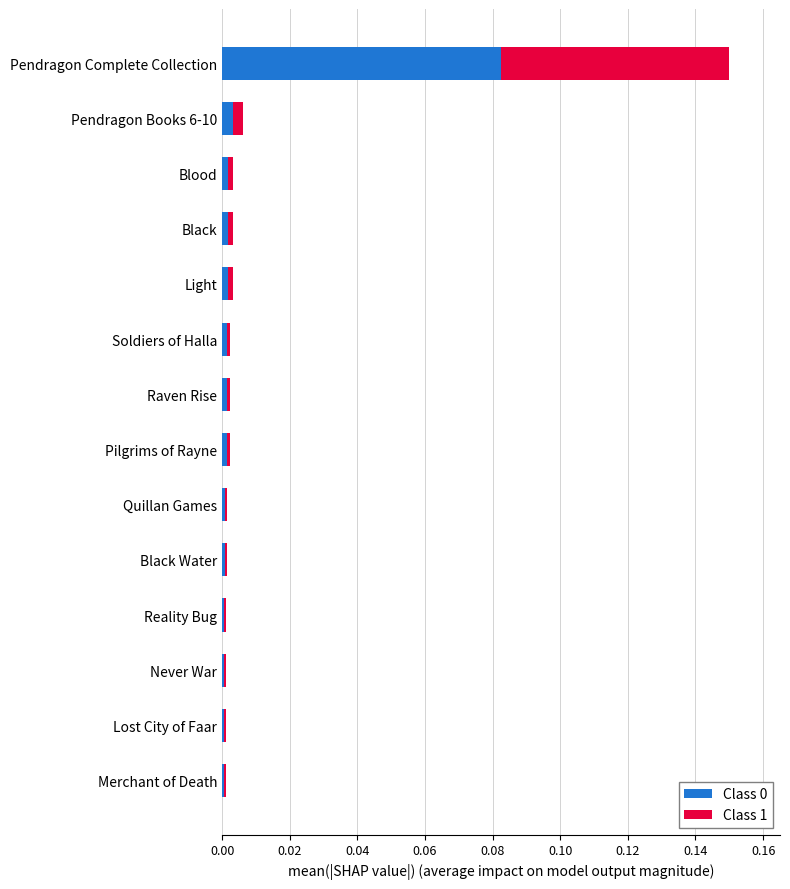

The Class 0 series shows 0.0 at Raven Rise. True or false?

True